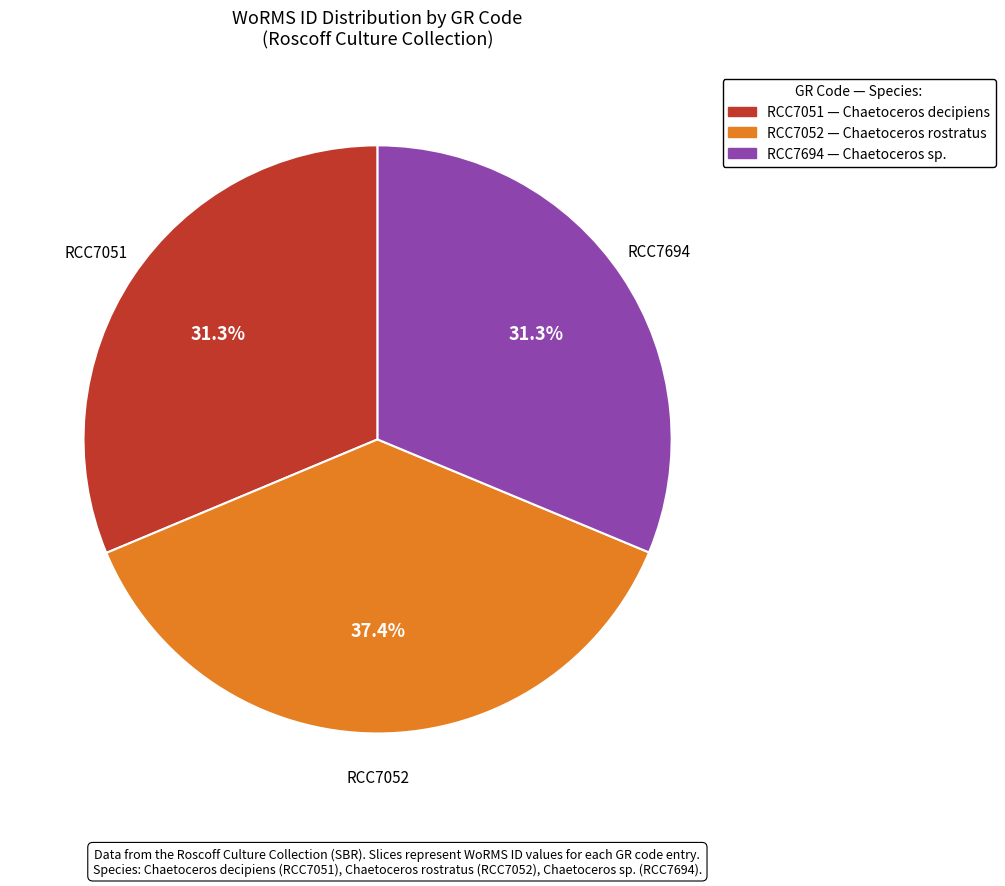

To the nearest percent, what is the difference between the RCC7052 and RCC7051 slice percentages?

6%